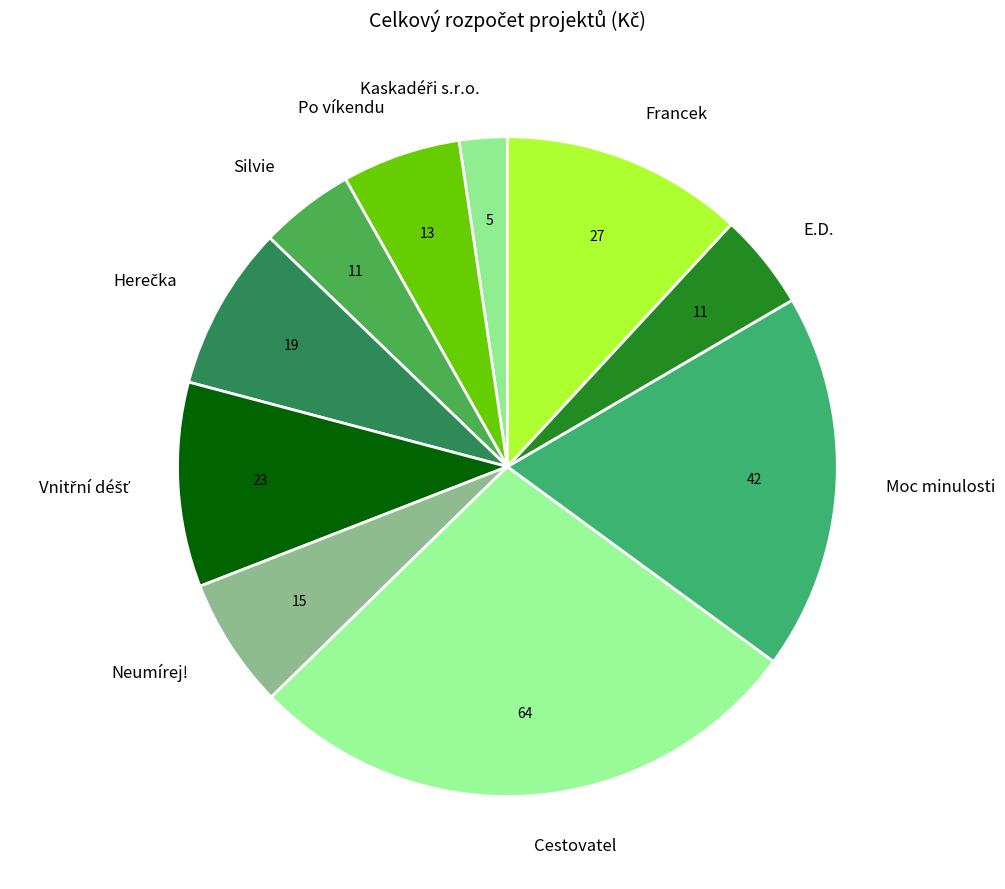

Is there a majority slice in this chart?

No